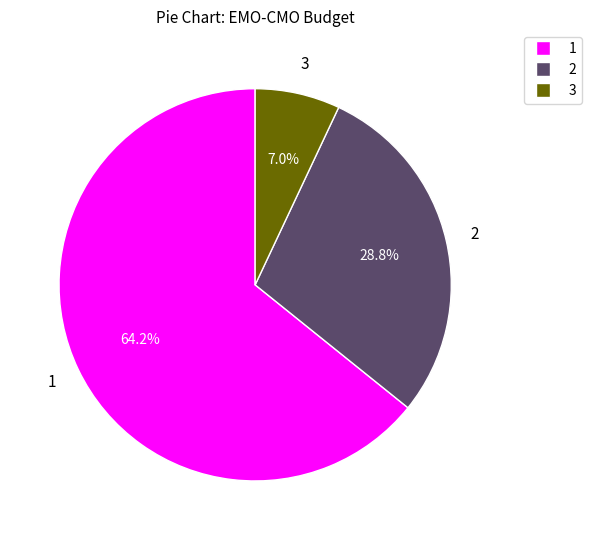

Is there a majority slice in this chart?

Yes